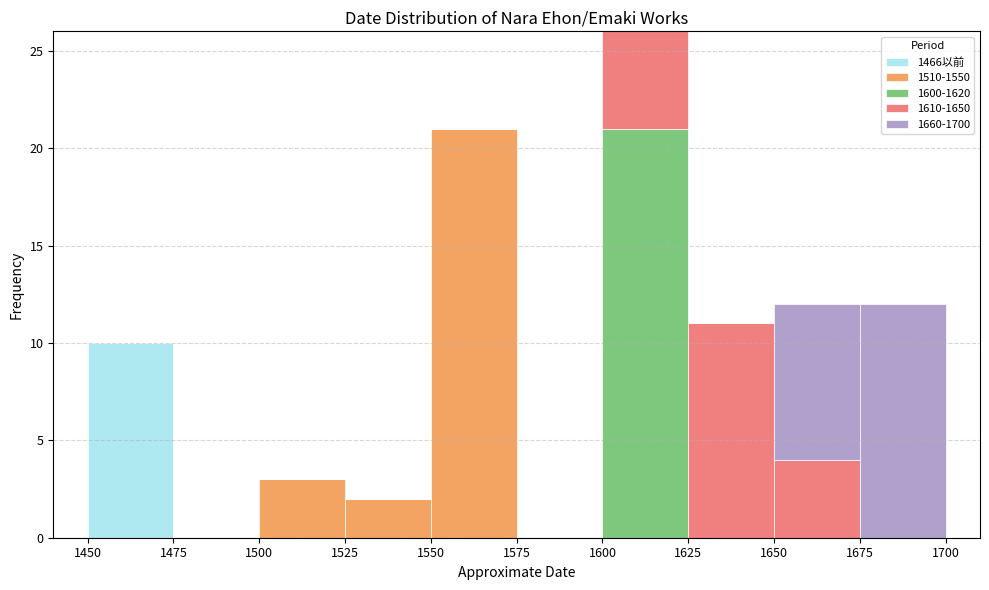

Reading left to right, transcribe this chart: for each stacked bar, give the range it covers on the x-axis and its total height. The values are not printed on the chart, so give them approximately, as read against the axis.

1450 to 1475: 10
1475 to 1500: 0
1500 to 1525: 3
1525 to 1550: 2
1550 to 1575: 21
1575 to 1600: 0
1600 to 1625: 26
1625 to 1650: 11
1650 to 1675: 12
1675 to 1700: 12